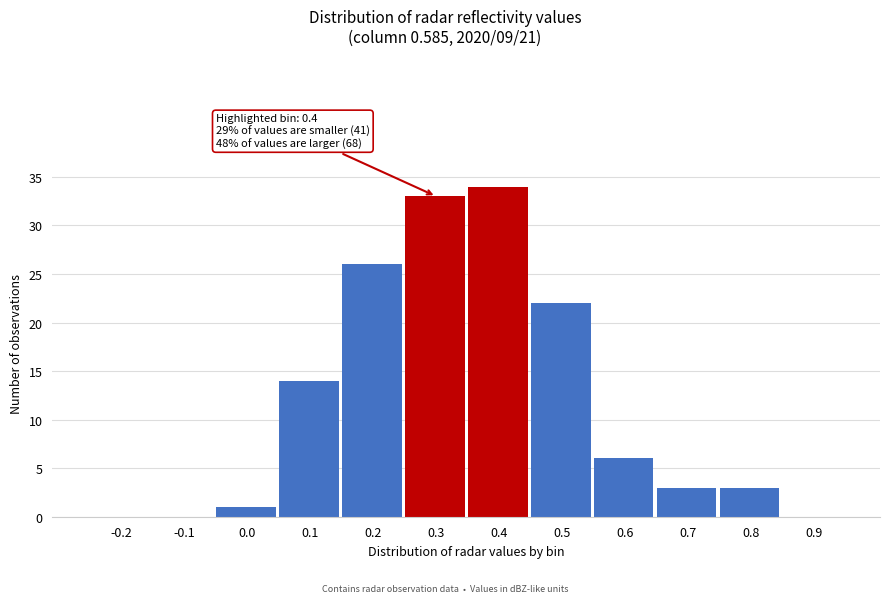

Reading left to right, what are all the values shown in this chart?

-0.2=0	-0.1=0	0.0=1	0.1=14	0.2=26	0.3=33	0.4=34	0.5=22	0.6=6	0.7=3	0.8=3	0.9=0